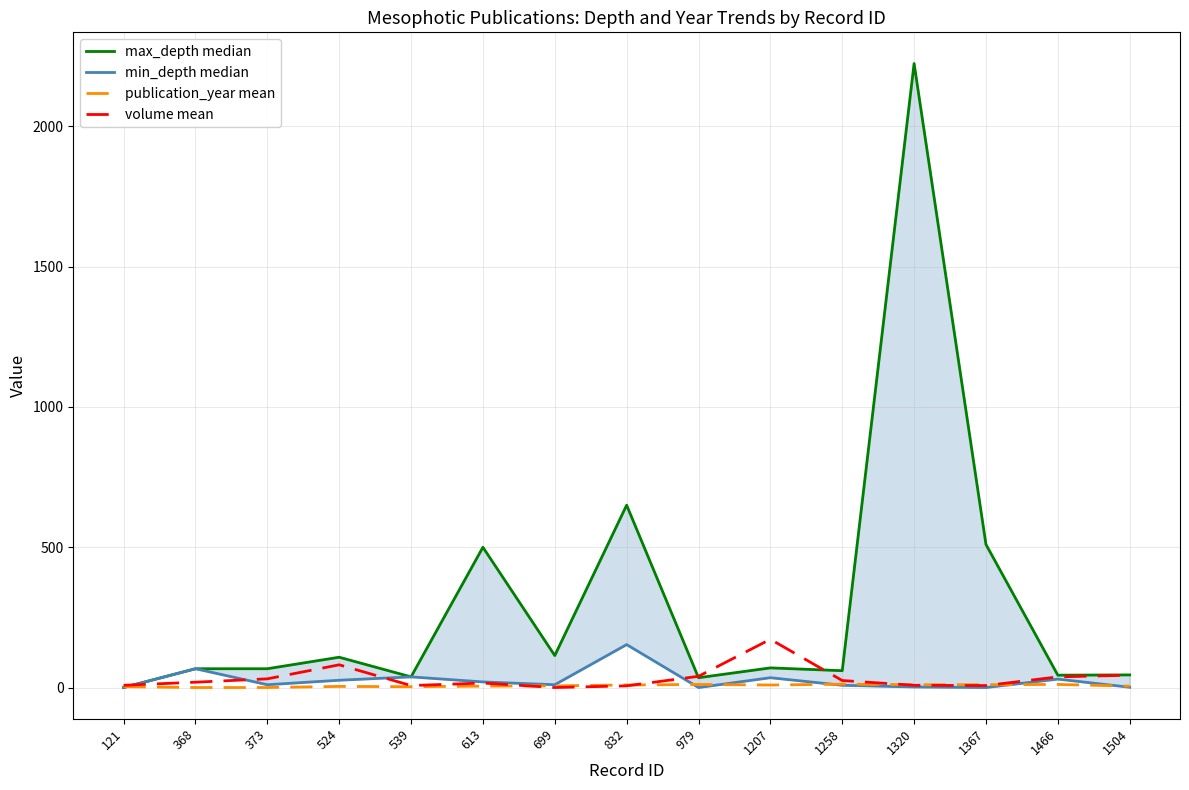

True or false: max_depth median has a value of 67 at 373.

True